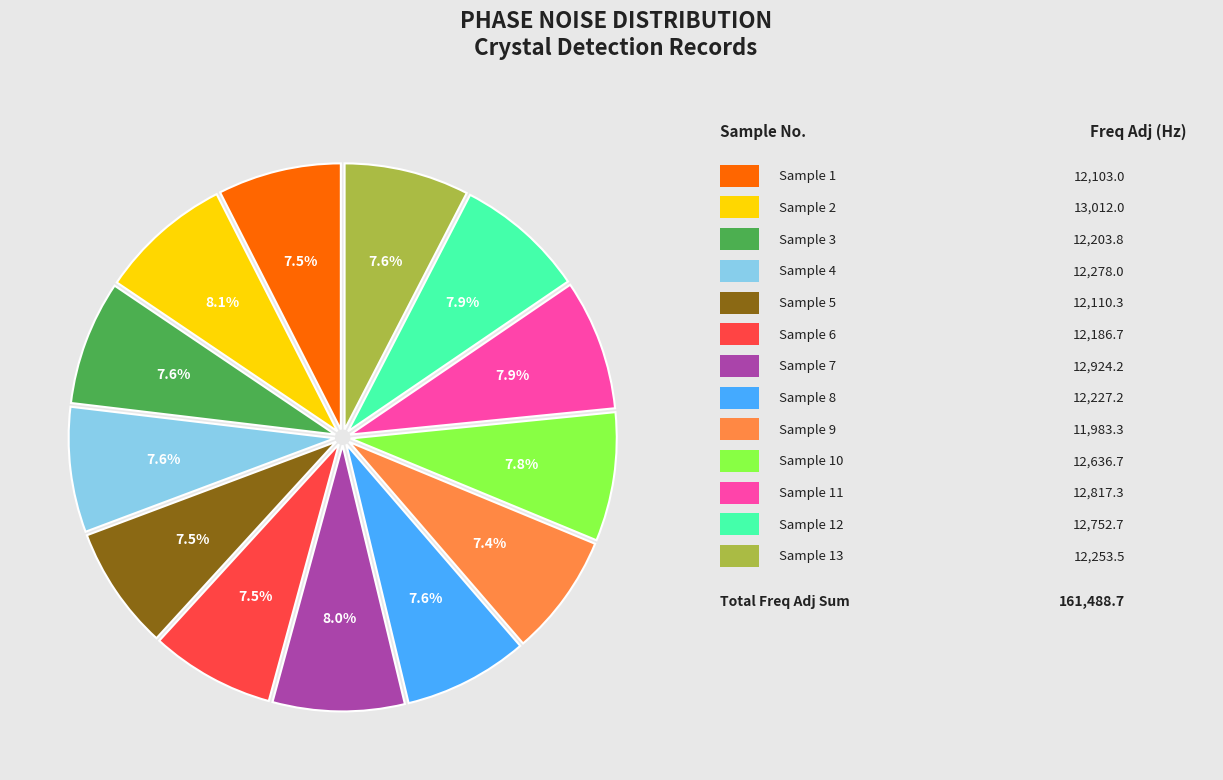

Is there a majority slice in this chart?

No